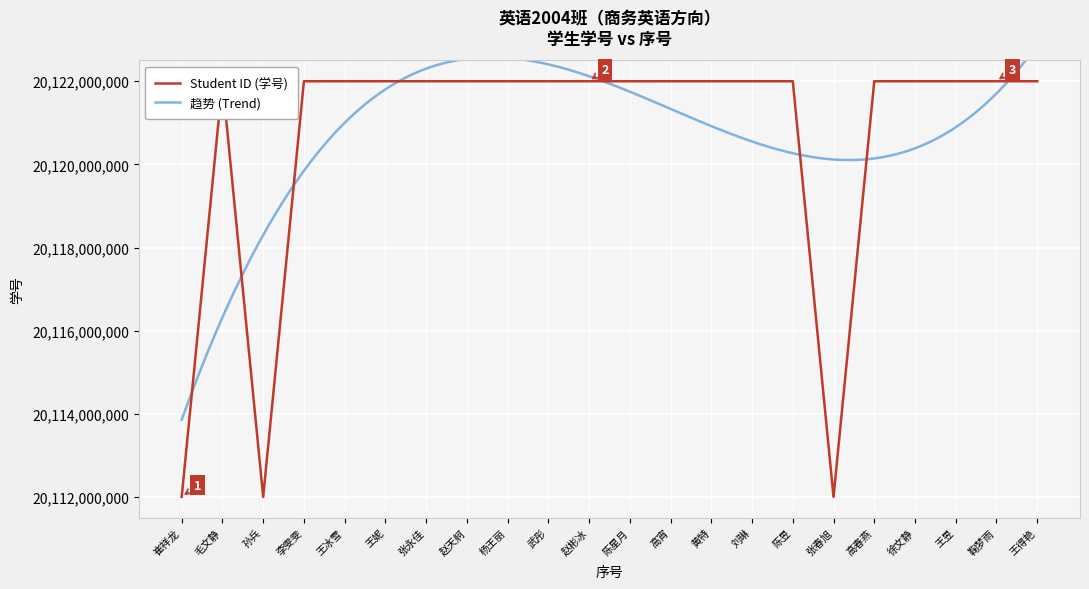

List the labels in order of value, largest first.

毛文静, 李雯雯, 王冰雪, 王妮, 张永佳, 赵天舸, 杨王丽, 武彤, 赵彬冰, 陈星月, 高宵, 黄特, 王得艳, 刘琳, 陈昱, 高春燕, 徐文静, 王昱, 鞠梦雨, 崔祥龙, 孙兵, 张春旭